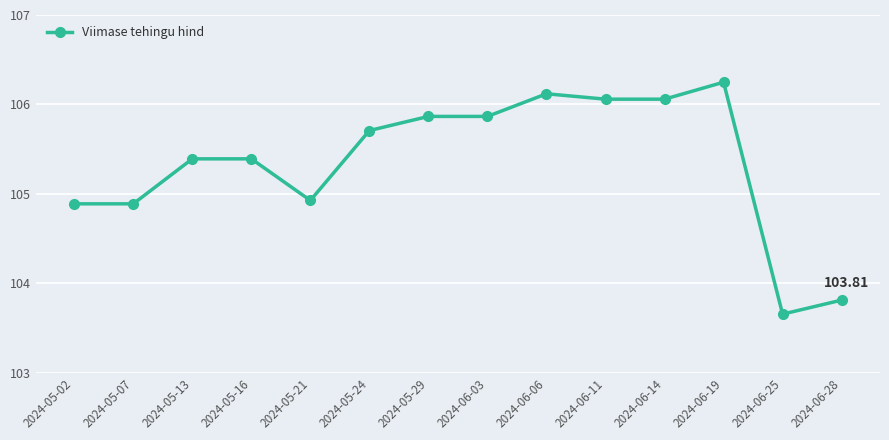

True or false: there are more than 1 points higher than both neighbors.

True